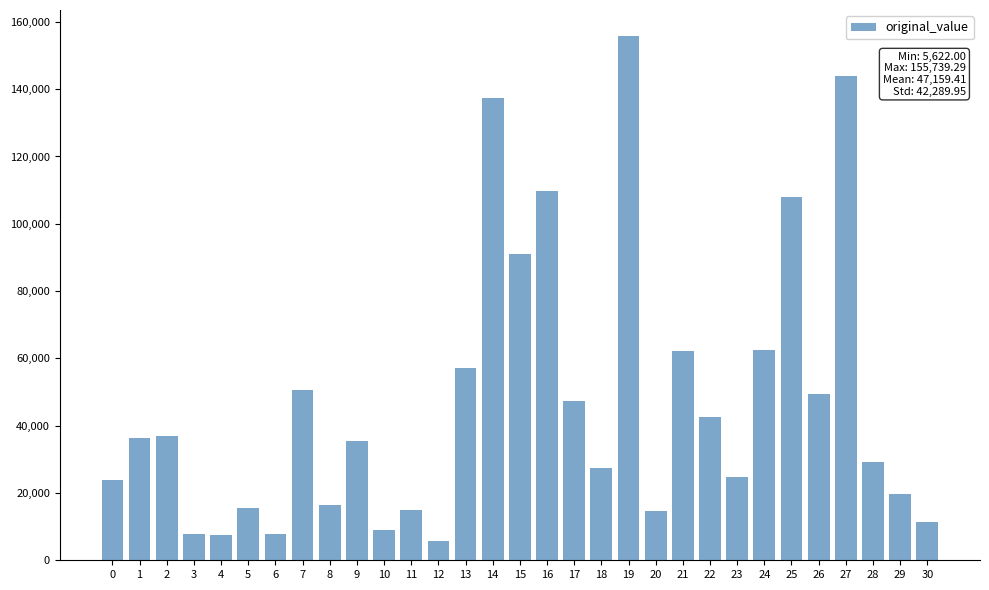

How many categories are shown in the chart?

31